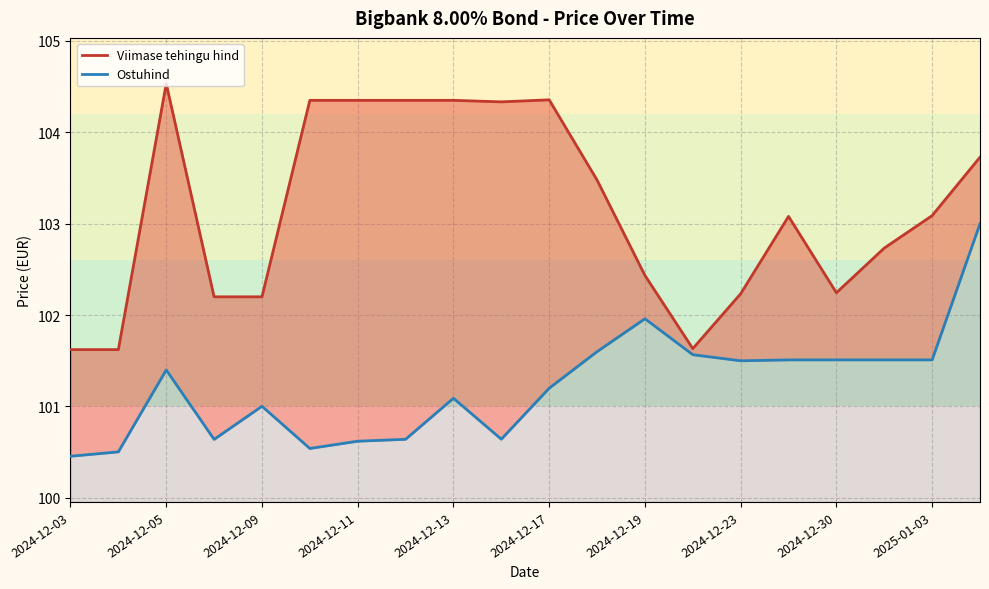

What is the difference between the second highest and minimum values in the Viimase tehingu hind series?

2.7